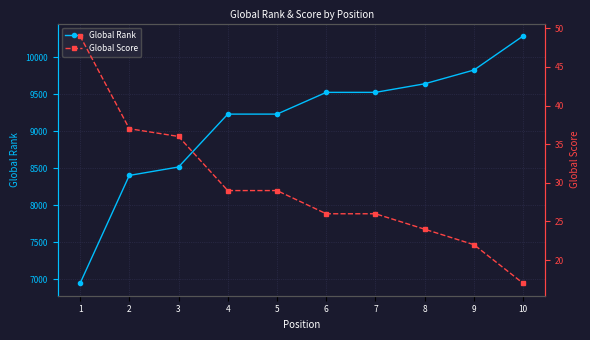

Which series has the largest range (max minus min)?

Global Rank